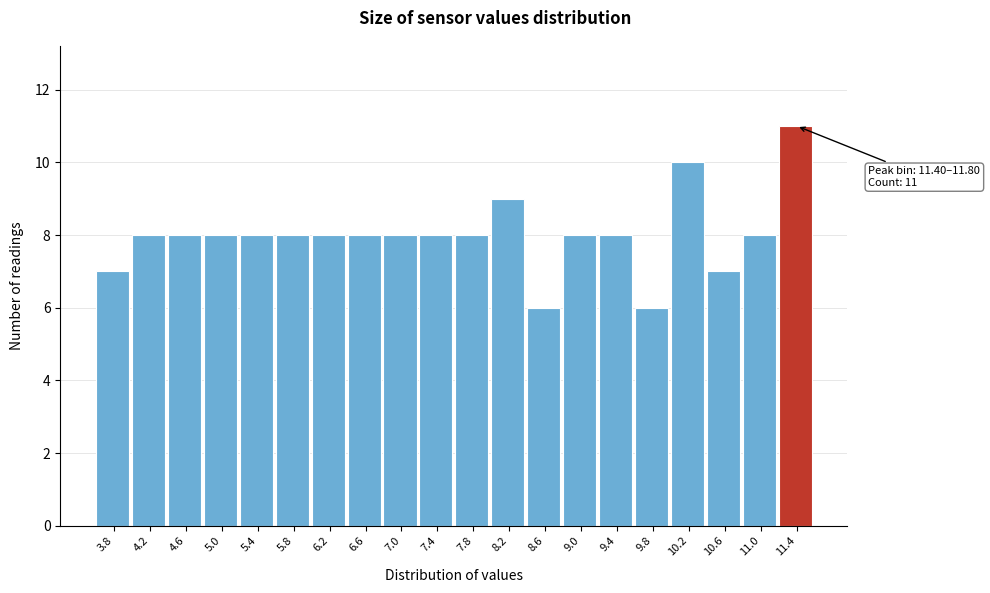

Reading left to right, extract all data points from this chart.

7	8	8	8	8	8	8	8	8	8	8	9	6	8	8	6	10	7	8	11